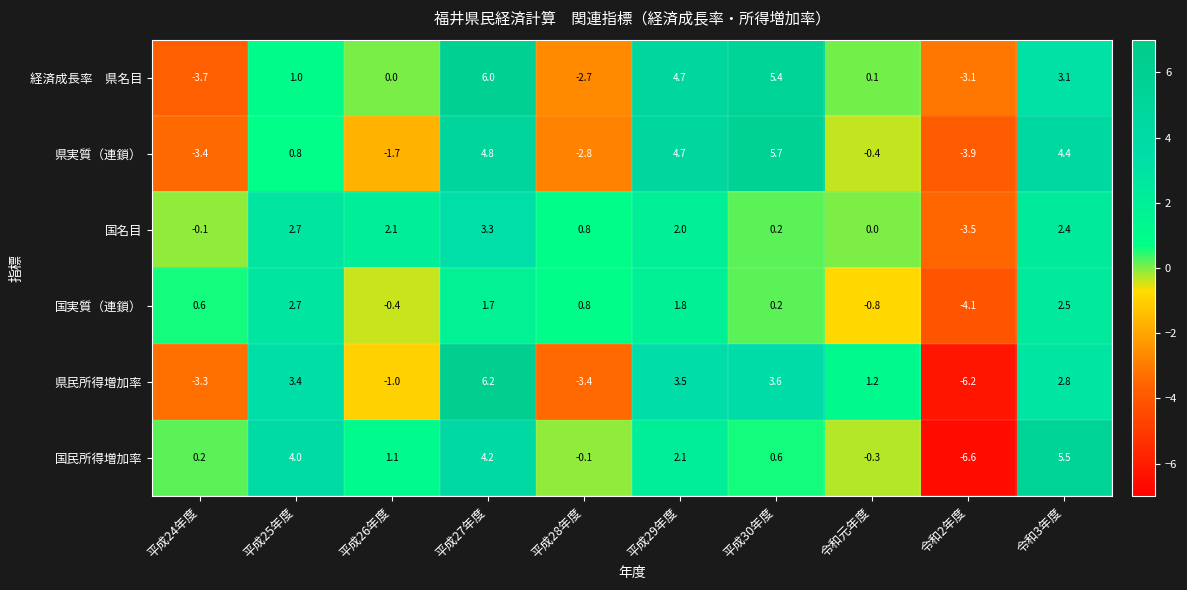

List the labels in order of 県実質（連鎖） value, smallest first.

令和2年度, 平成24年度, 平成28年度, 平成26年度, 令和元年度, 平成25年度, 令和3年度, 平成29年度, 平成27年度, 平成30年度